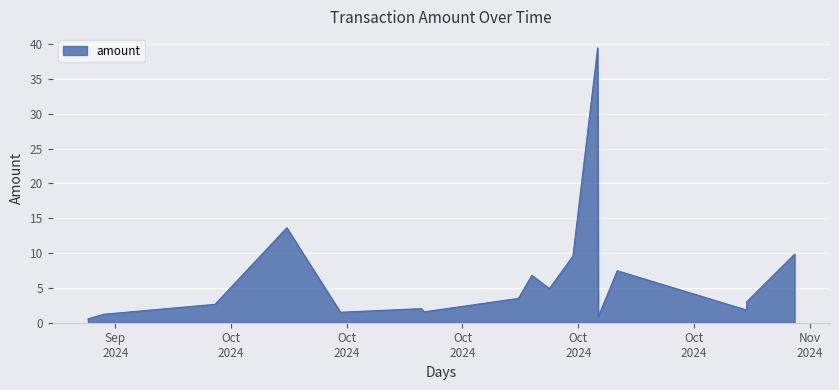

What is the maximum value shown in the chart?

39.5